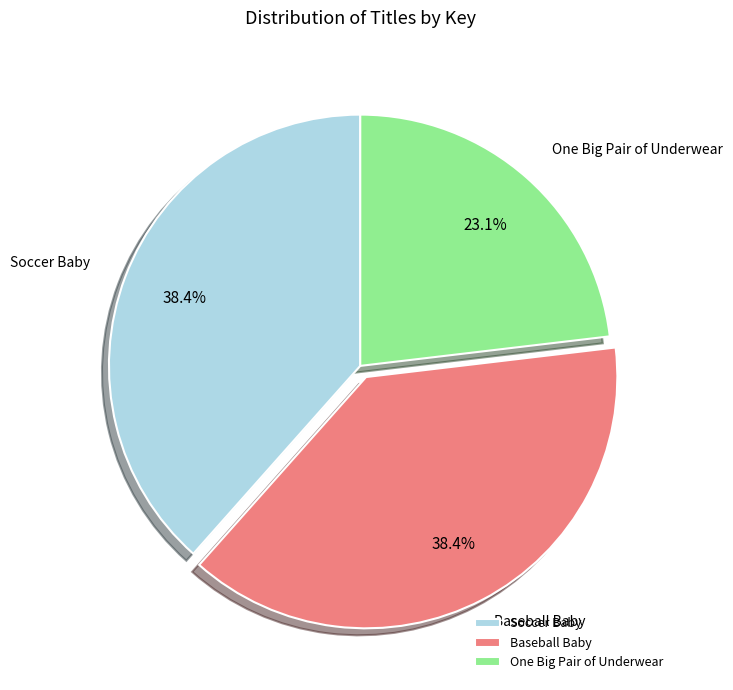

Which category has the smallest portion of the pie?

One Big Pair of Underwear